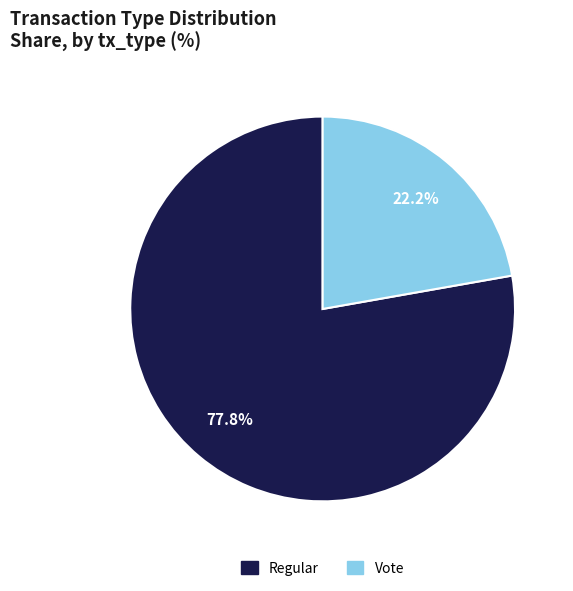

Is there any slice that represents more than half of the pie?

Yes